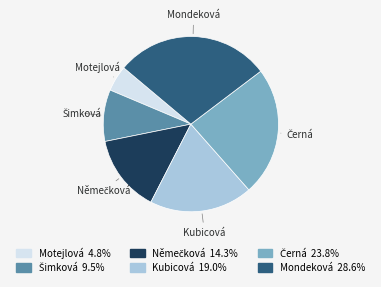

Which category has the smallest portion of the pie?

Motejlová